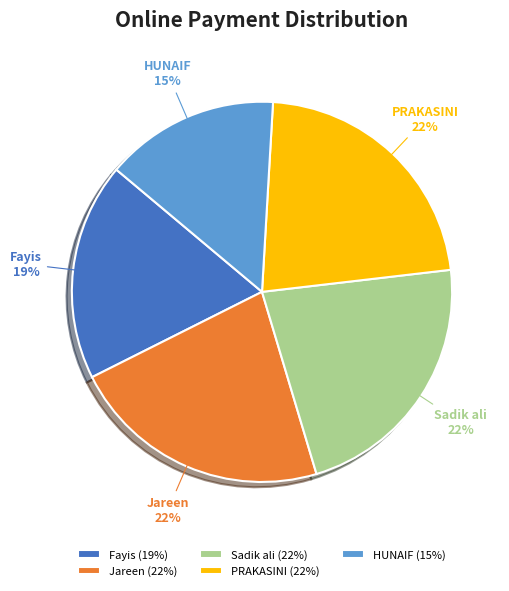

How many slices are in this pie chart?

5